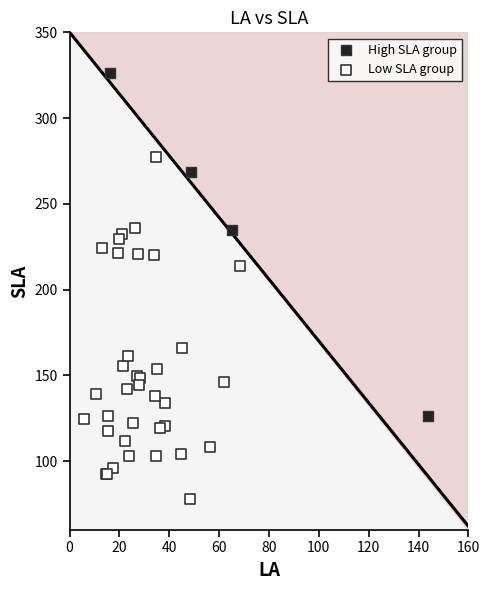

Which series reaches the maximum Y coordinate?

High SLA group